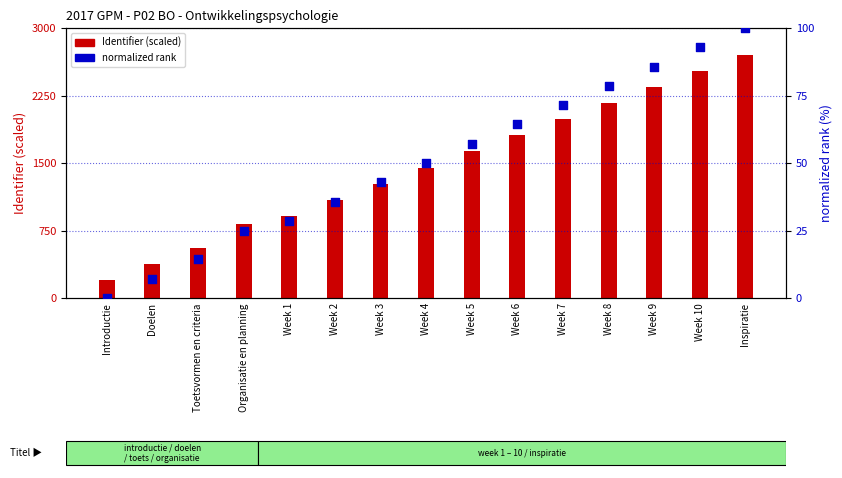

Is the value of normalized rank at Week 5 greater than the value of Identifier (scaled) at Week 9?

No